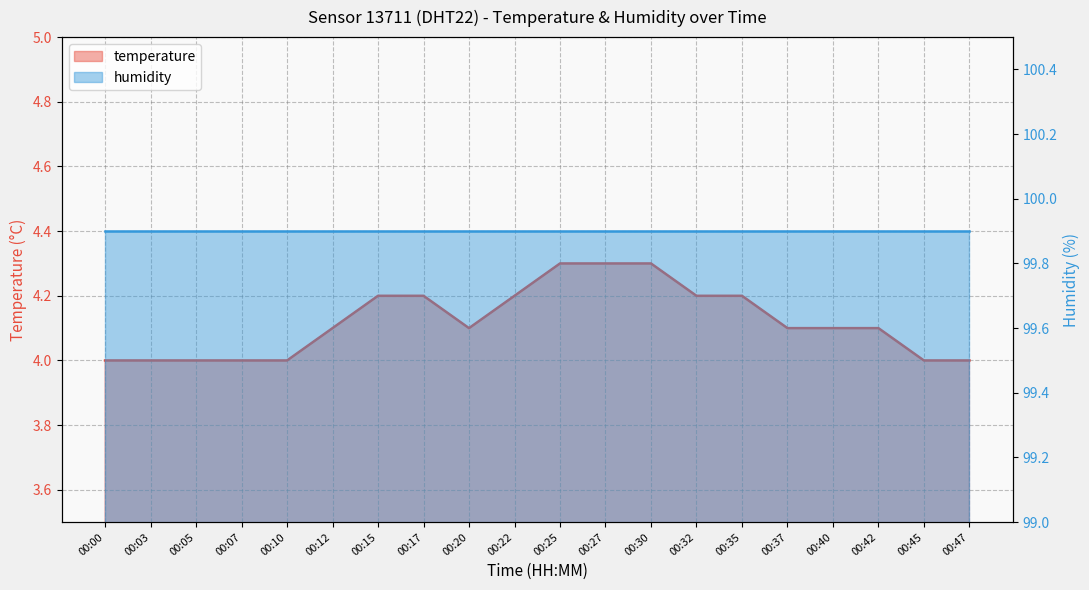

What is the difference between the maximum and minimum values?

0.3